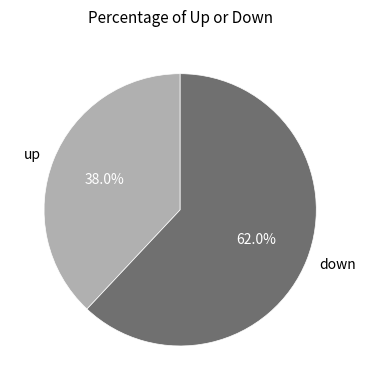

What percentage do up and down together represent?

100.0%